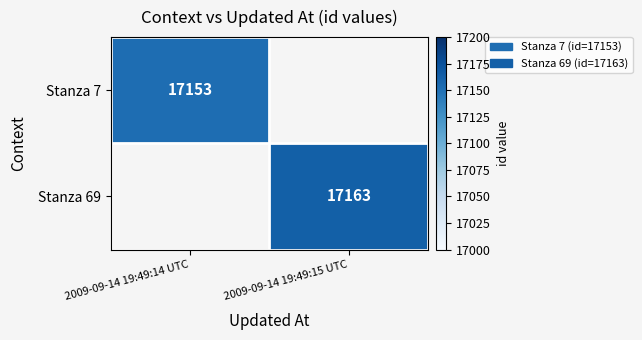

Is it true that Stanza 7 equals 4877 at 2009-09-14 19:49:14 UTC?

False